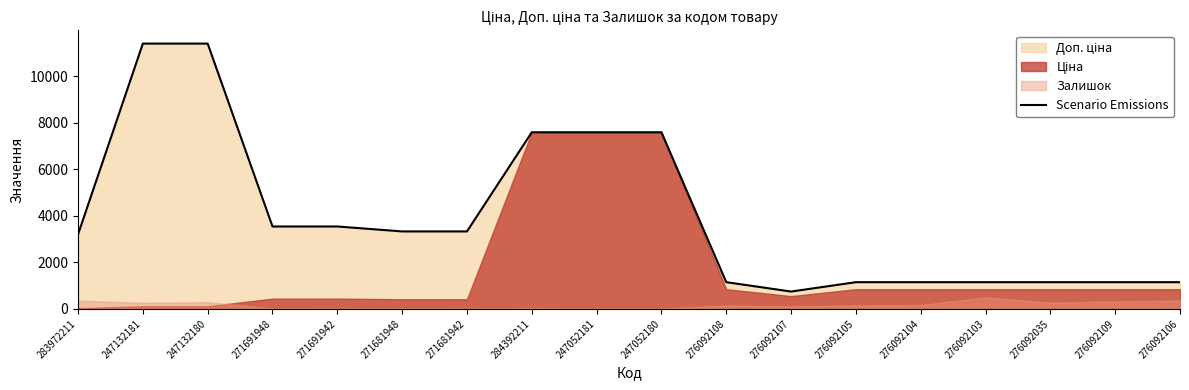

Which category has the lowest value across all series?

276092107